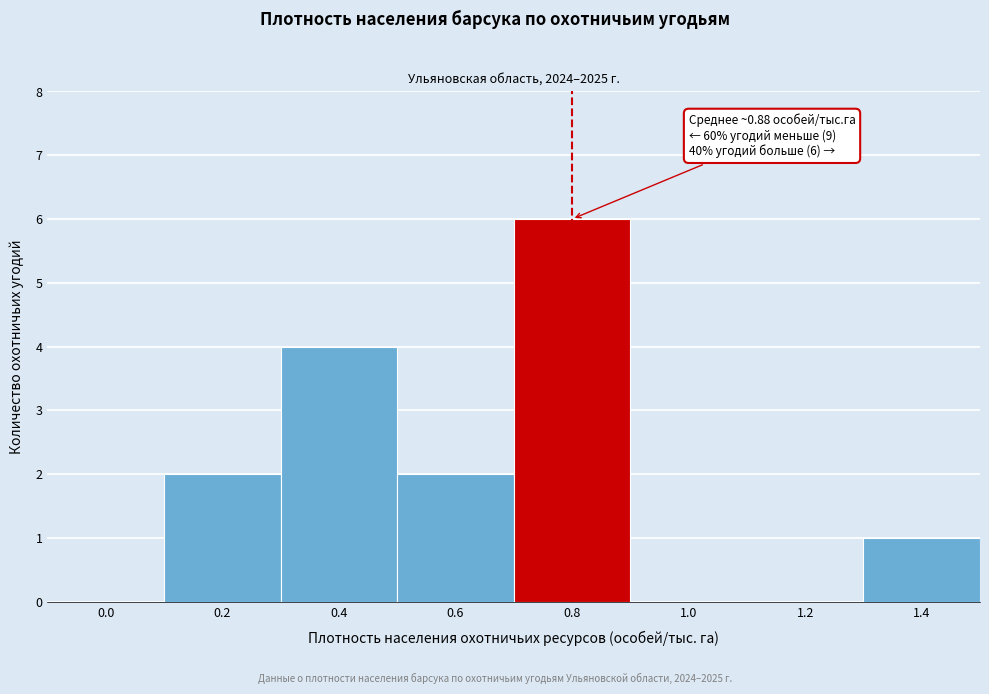

Reading left to right, list all the values displayed in this chart.

0.0=0	0.2=2	0.4=4	0.6=2	0.8=6	1.0=0	1.2=0	1.4=1